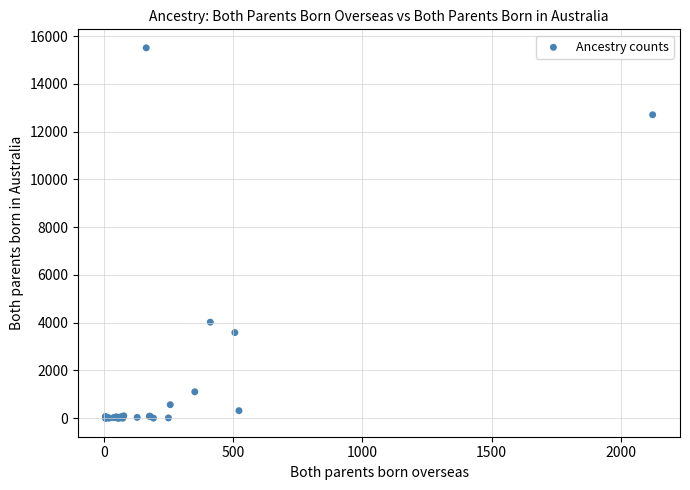

What Y value in the scatter plot is closest to 7753?

4021